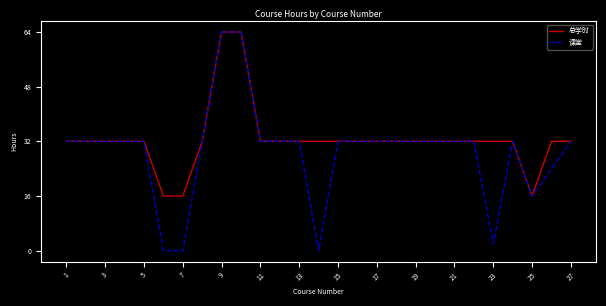

Which series has the widest spread of values?

课堂